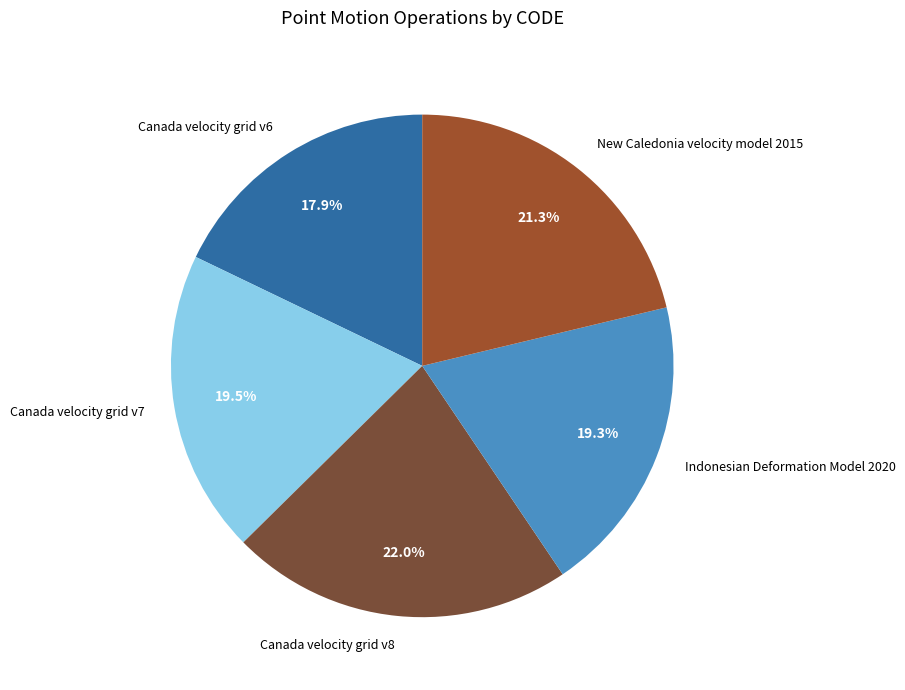

Which slice is the smallest?

Canada velocity grid v6